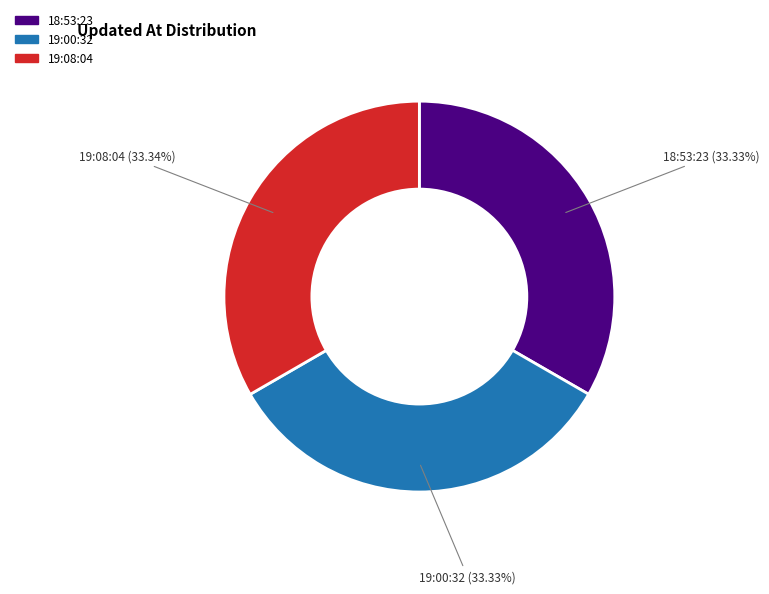

Count the number of slices in the pie.

3